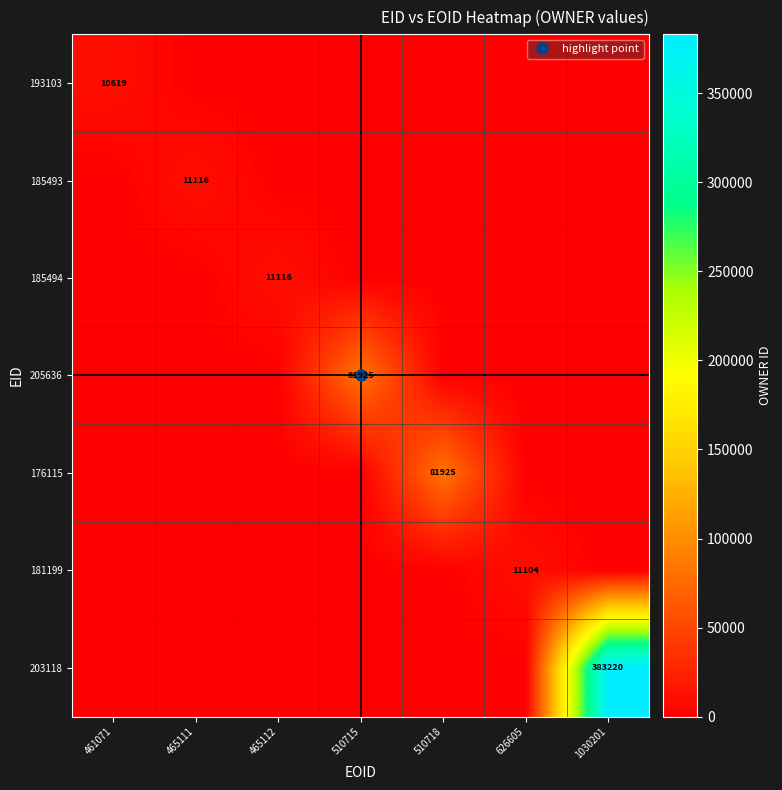

What is the spread (max minus min) of values at 510715?

81925